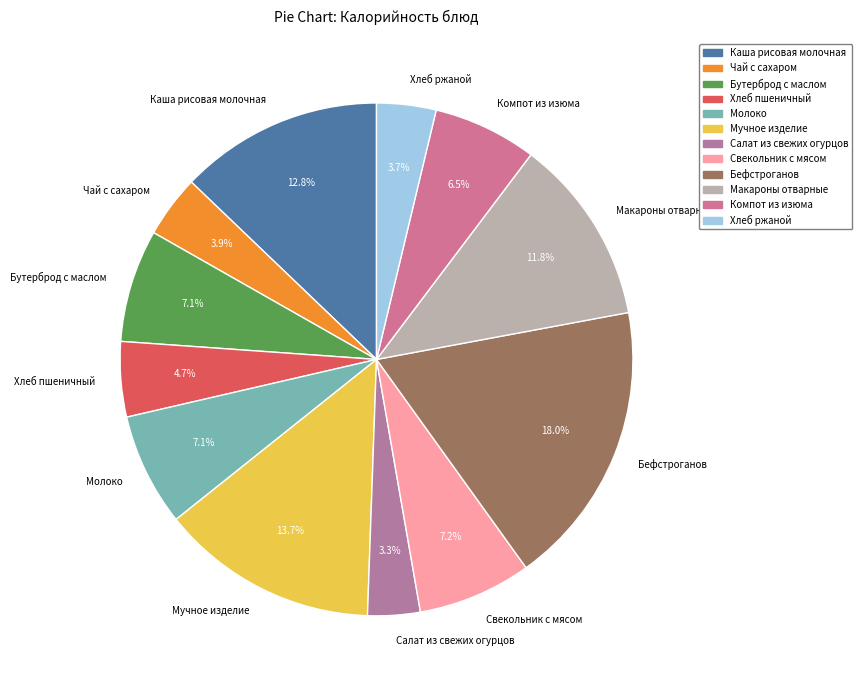

Is there a majority slice in this chart?

No